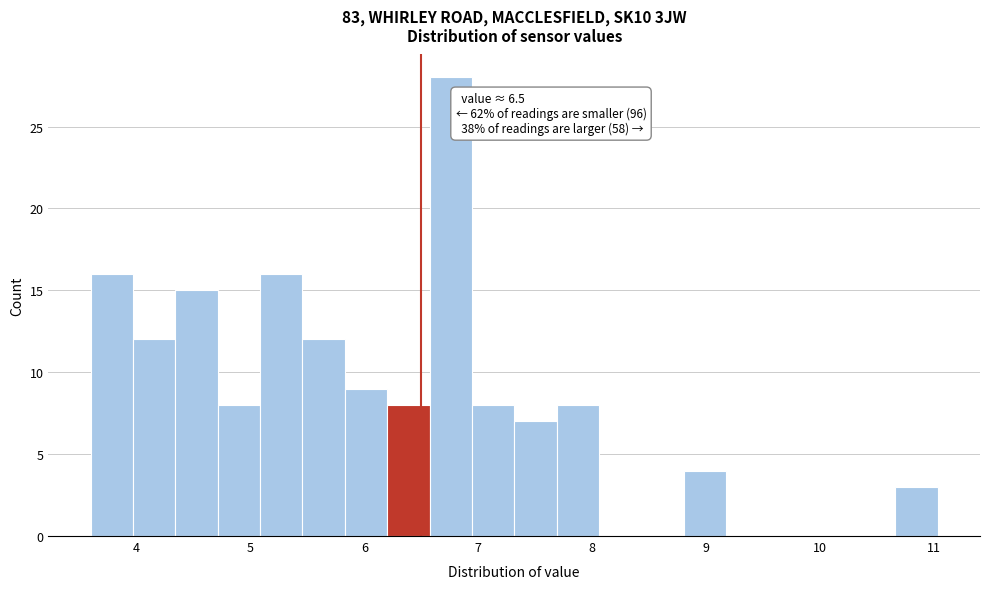

Read against the x-axis, roughly where is the centre of the tallest bar?

6.8